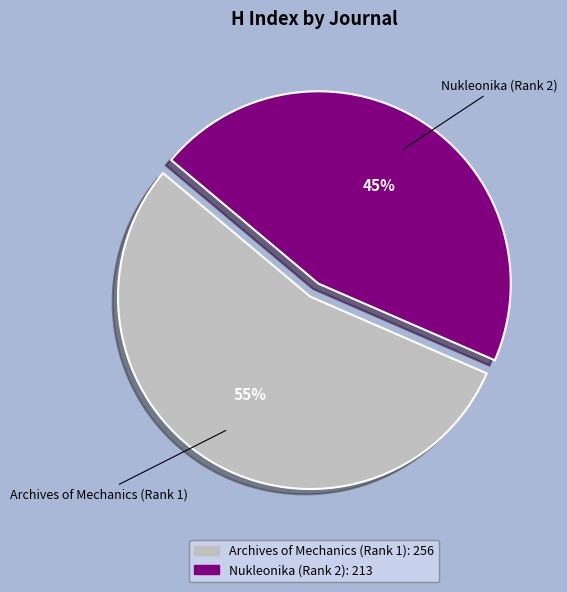

Which category has the biggest portion of the pie?

Archives of Mechanics (Rank 1)